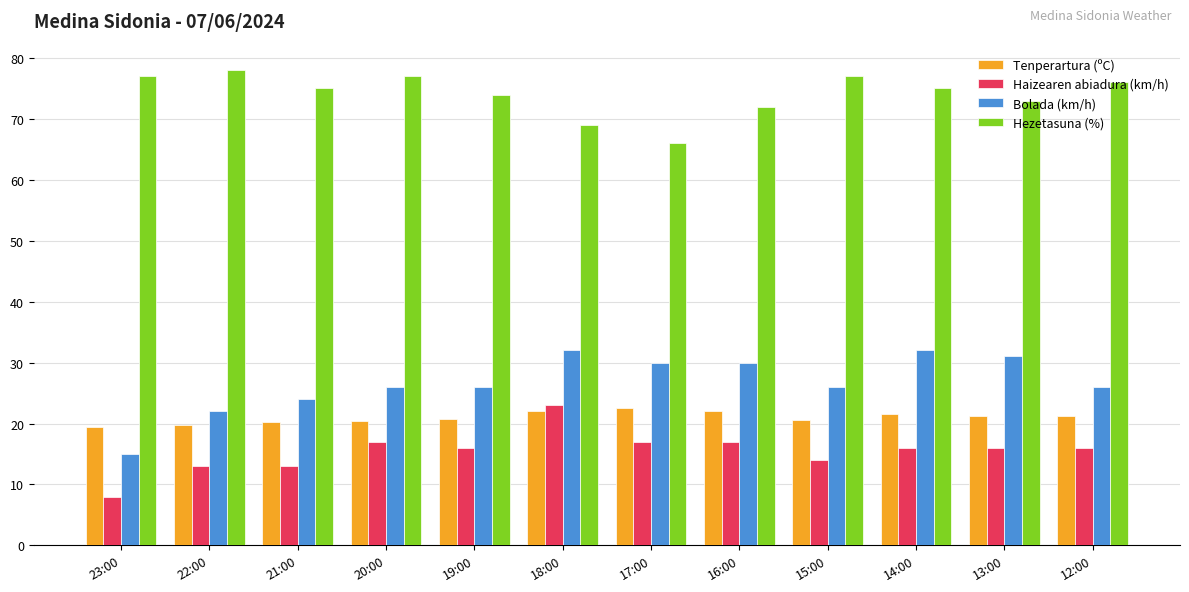

What is the sum of the Bolada (km/h) values at 17:00 and 21:00?

54.0